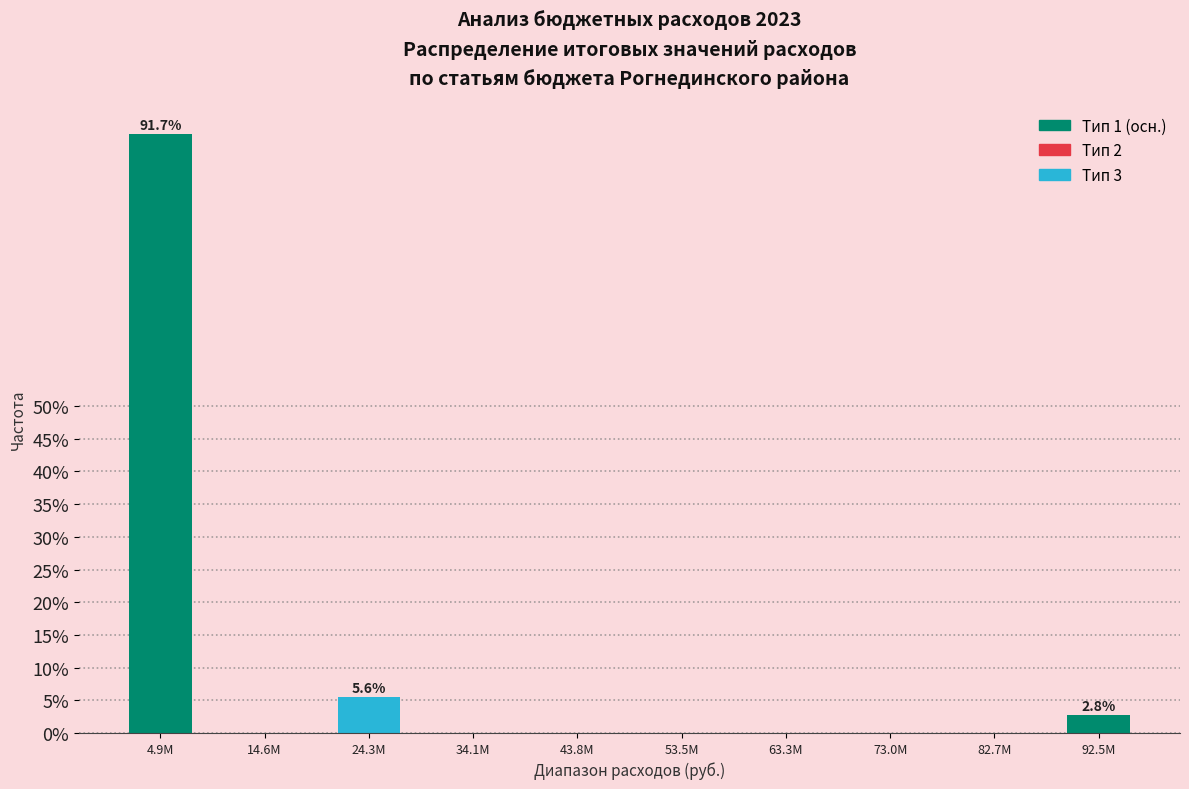

Reading right to left, list all the values displayed in this chart.

92.5M=2.8	82.7M=0.0	73.0M=0.0	63.3M=0.0	53.5M=0.0	43.8M=0.0	34.1M=0.0	24.3M=5.6	14.6M=0.0	4.9M=91.7